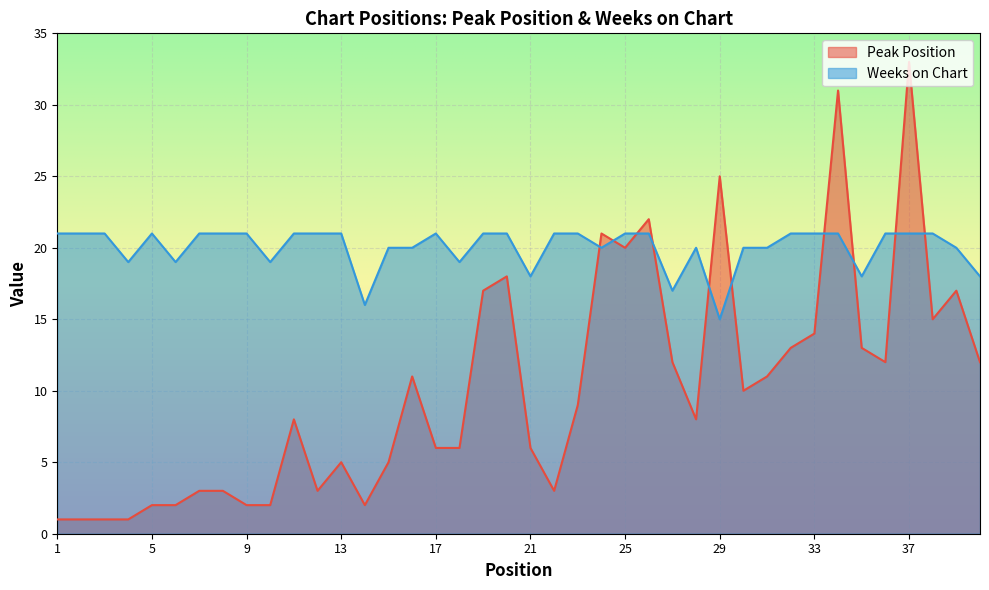

At which label does Weeks on Chart reach its minimum?

29